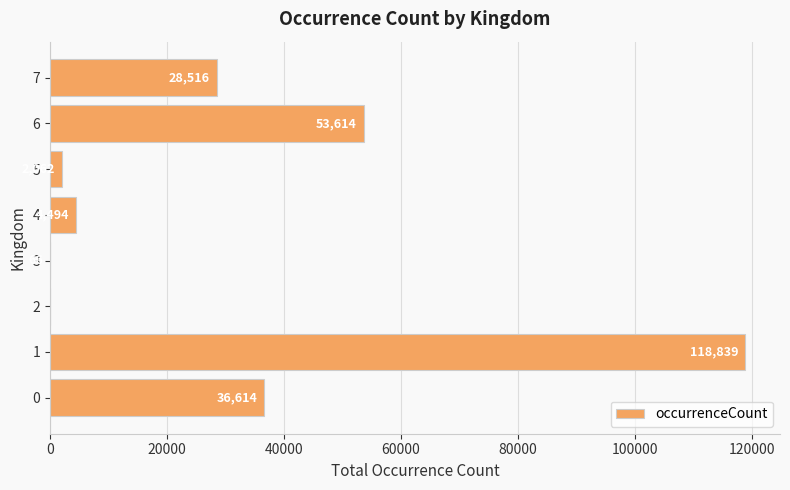

The chart shows a value of 118839 at 1. True or false?

True